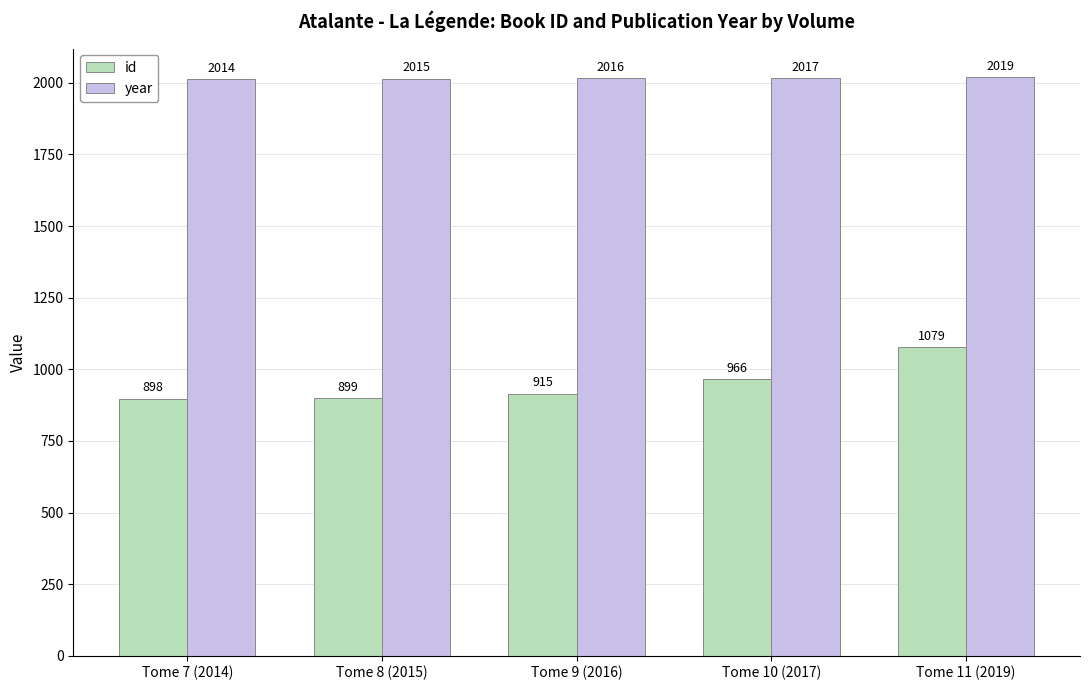

Are the bars horizontal?

No